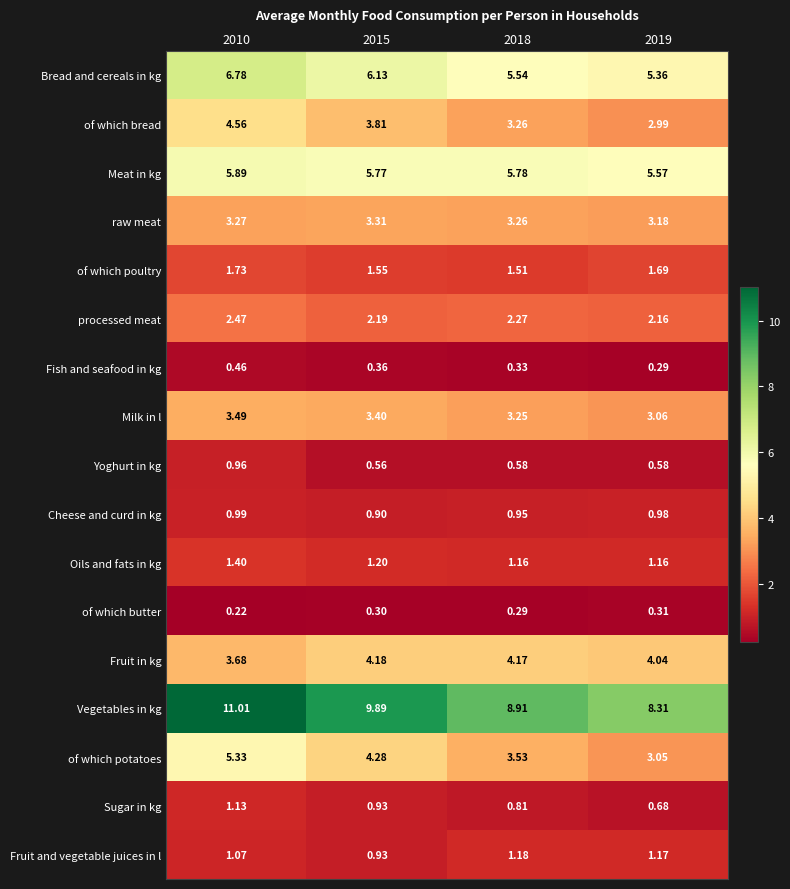

Which series has the widest spread of values?

Vegetables in kg